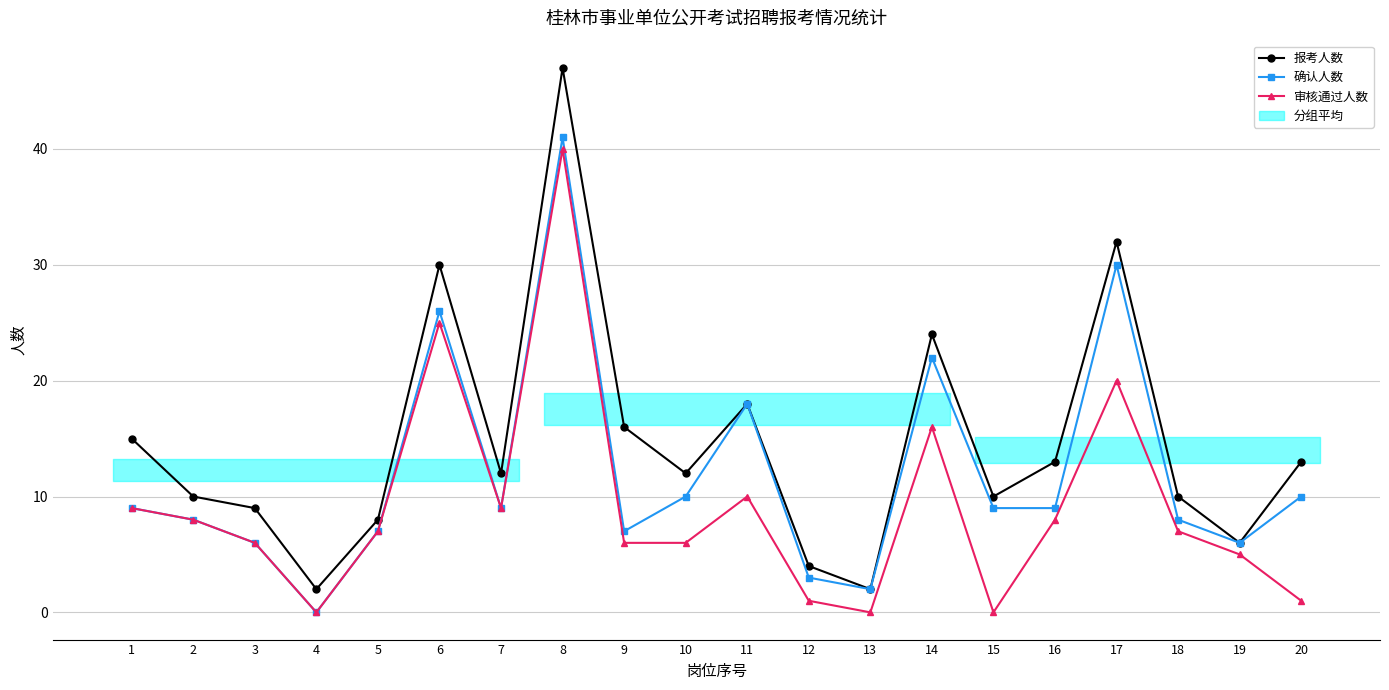

What is the value of the 确认人数 point at the 12th from the left?

3